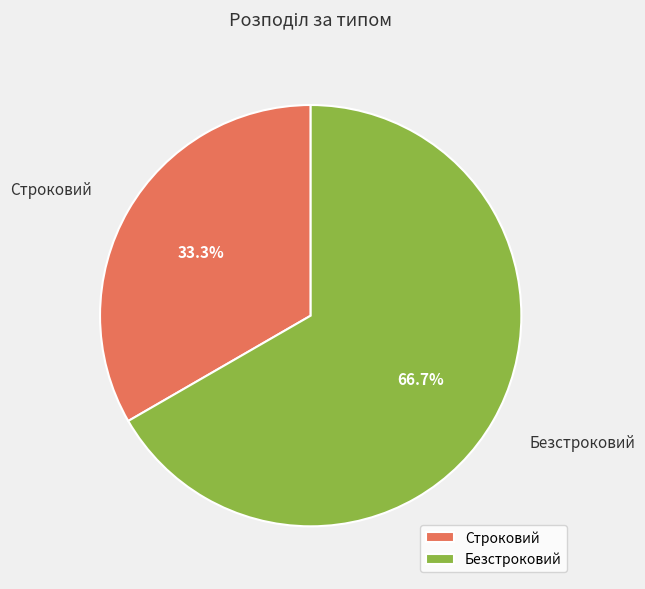

How much of the chart is everything except Строковий?

66.7%